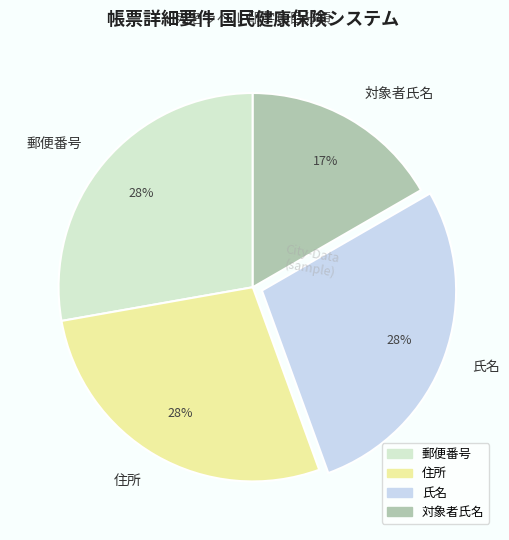

Count the number of slices in the pie.

4